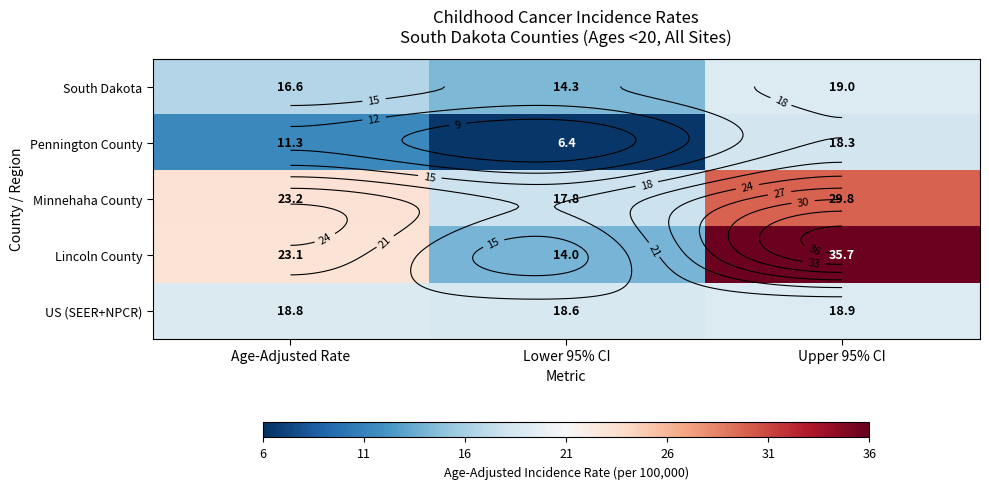

The Minnehaha County series shows 23.2 at Age-Adjusted Rate. True or false?

True